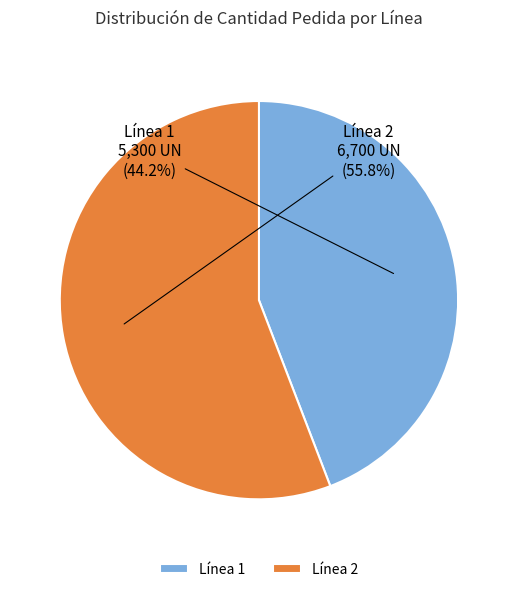

To the nearest percent, what is the difference between the largest and smallest slice percentages?

12%